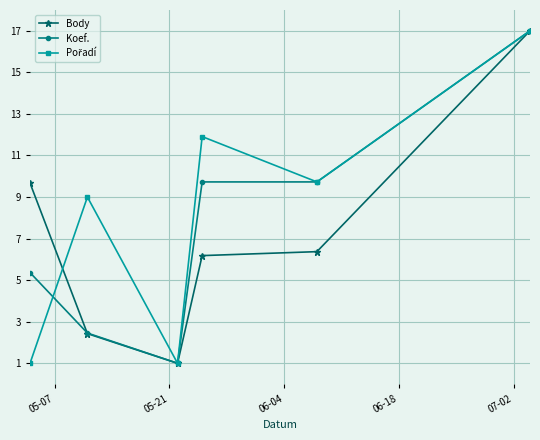

What is the maximum value for Body?

17.0